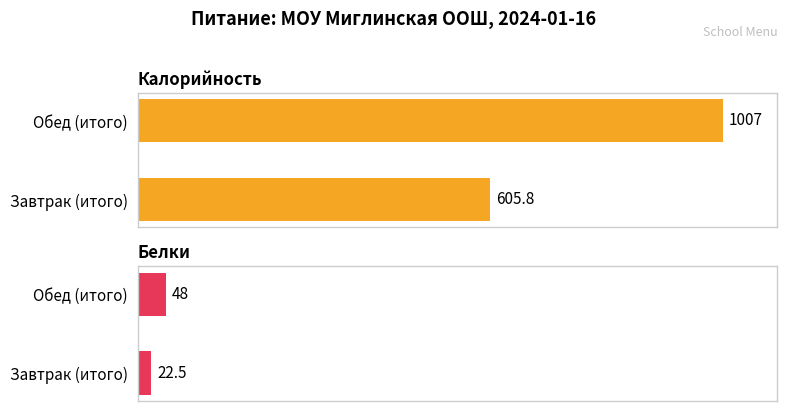

What are all the series names shown in the legend?

Калорийность, Белки